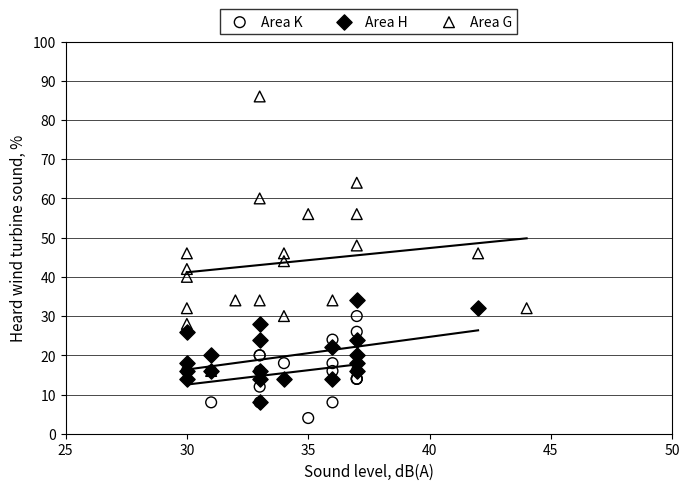

Which series reaches the maximum Y coordinate?

Area G